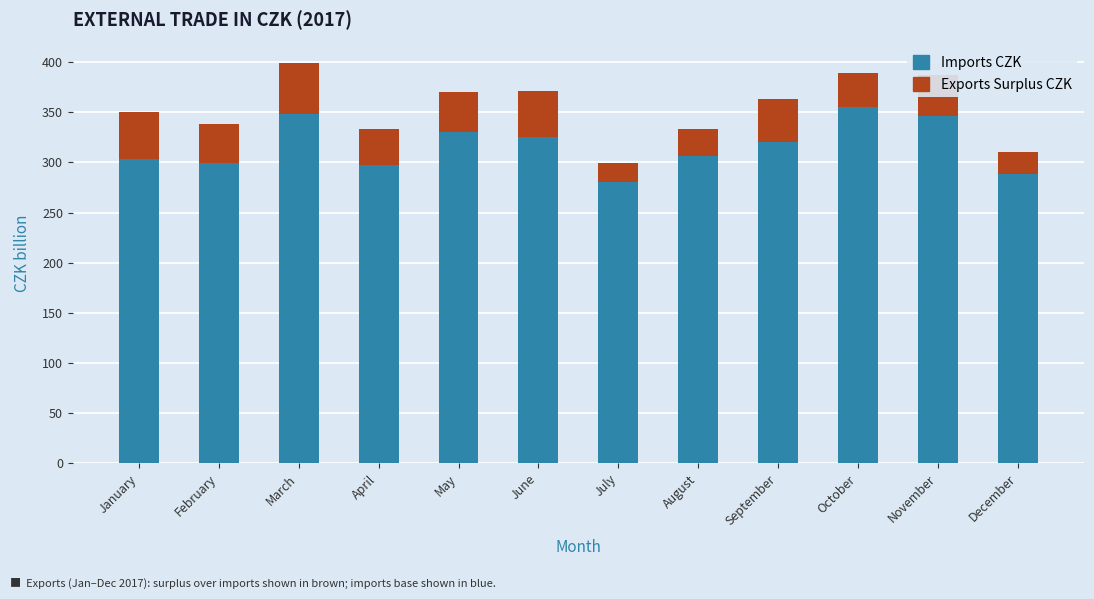

Is it true that Imports CZK equals 280.5 at July?

True